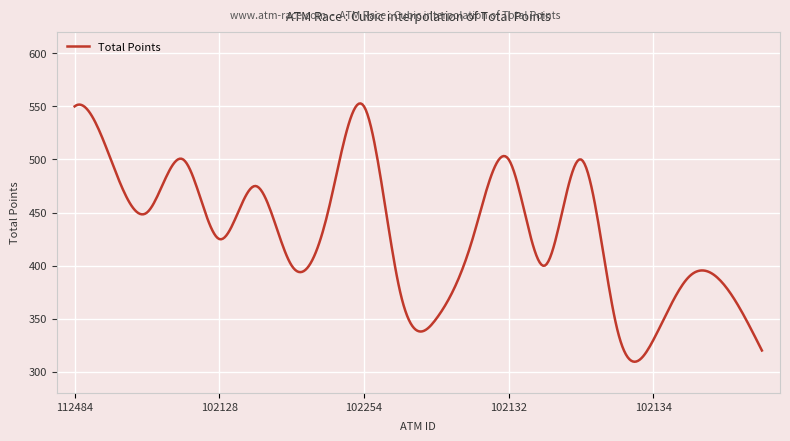

What is the difference between the maximum and minimum values?

243.4